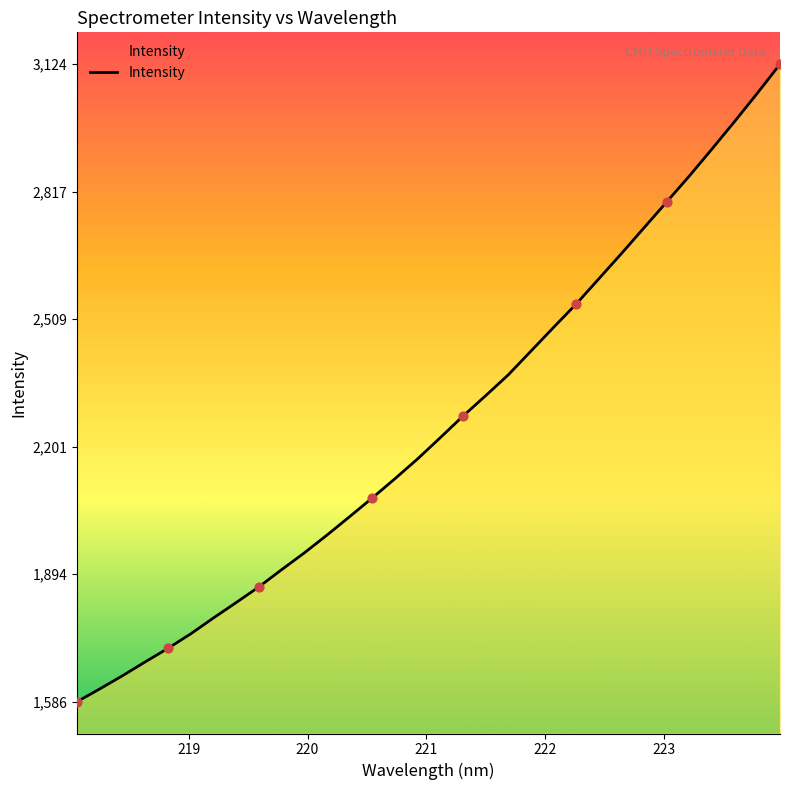

What is the greatest value displayed?

3124.6